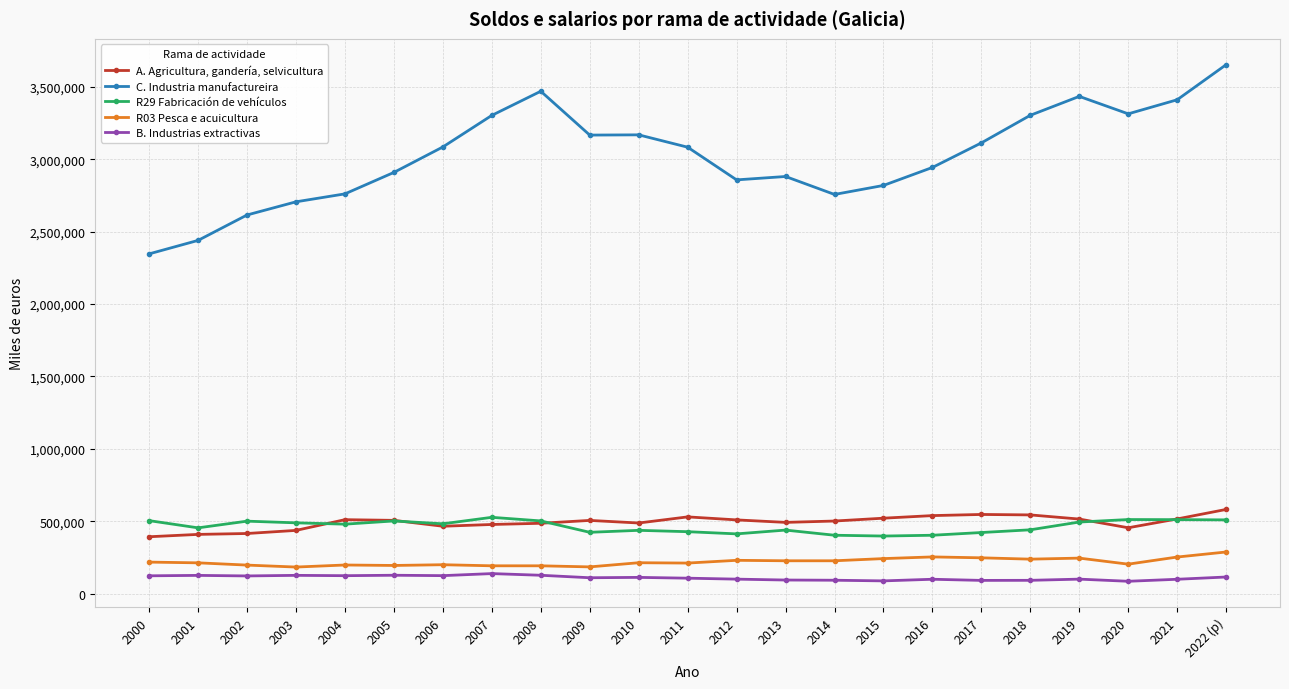

At which category does the chart reach its peak across all series?

2022 (p)